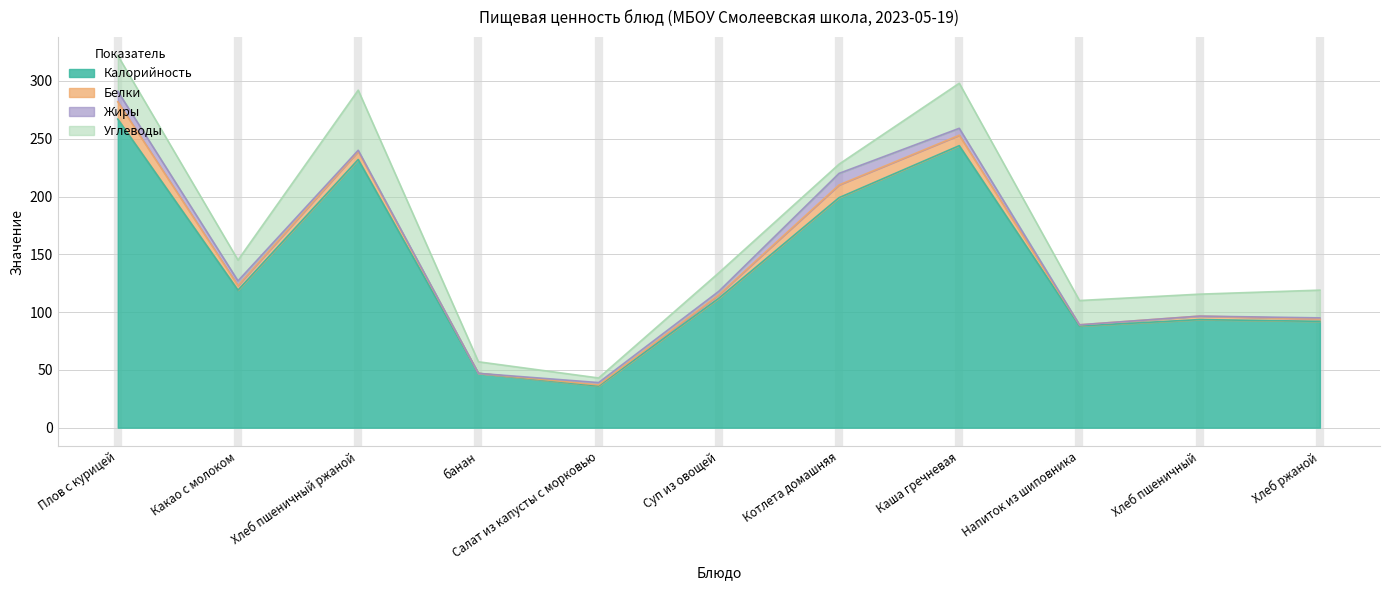

How many series are shown in this chart?

4